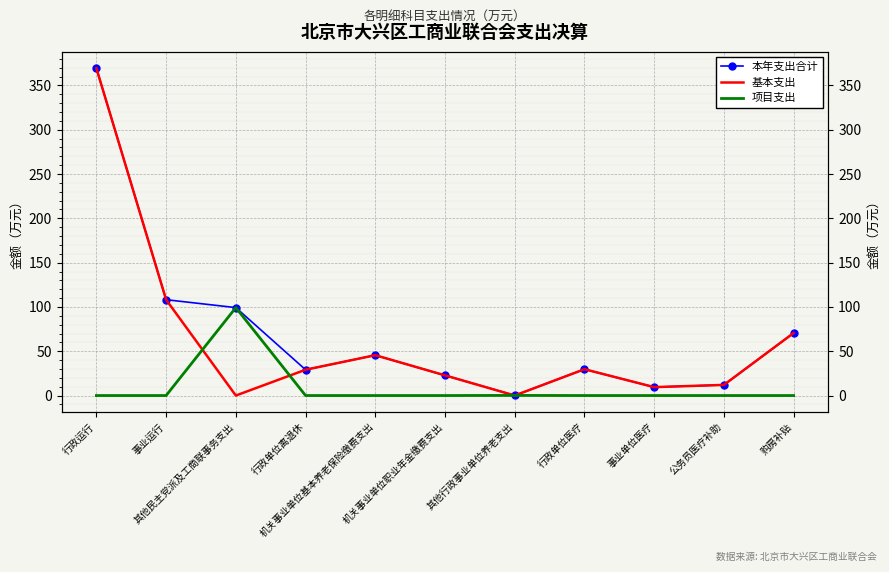

At how many categories does at least one series exceed 21?

8